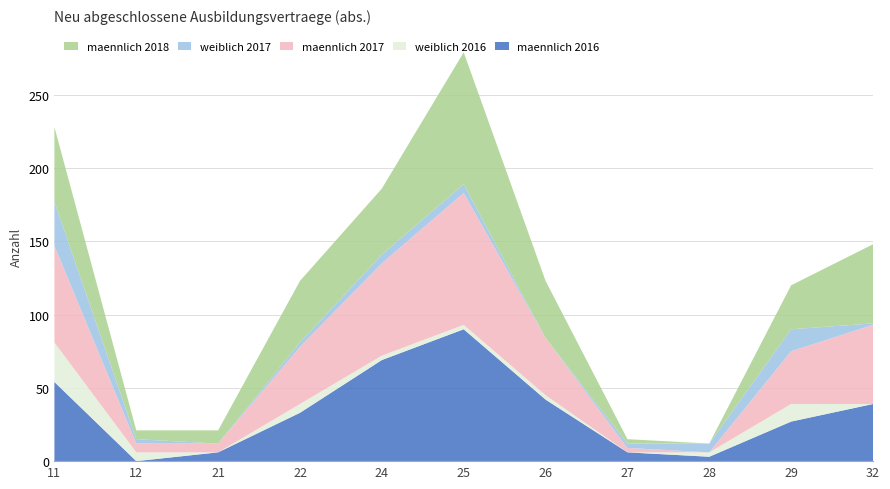

Reading left to right, list all the values displayed in this chart.

maennlich 2016: 11=54	12=0	21=6	22=33	24=69	25=90	26=42	27=6	28=3	29=27	32=39
weiblich 2016: 11=27	12=6	21=0	22=6	24=3	25=3	26=3	27=0	28=3	29=12	32=0
maennlich 2017: 11=66	12=6	21=6	22=39	24=63	25=90	26=39	27=3	28=0	29=36	32=54
weiblich 2017: 11=30	12=3	21=0	22=3	24=6	25=6	26=0	27=3	28=6	29=15	32=1
maennlich 2018: 11=51	12=6	21=9	22=42	24=45	25=90	26=39	27=3	28=0	29=30	32=54